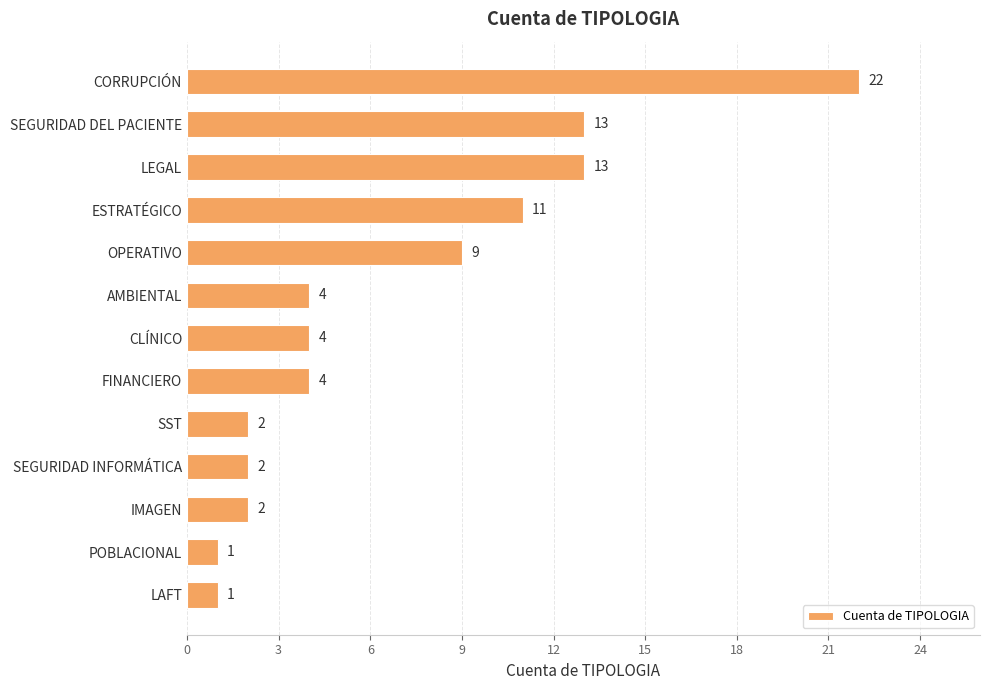

What is the minimum value shown in the chart?

1